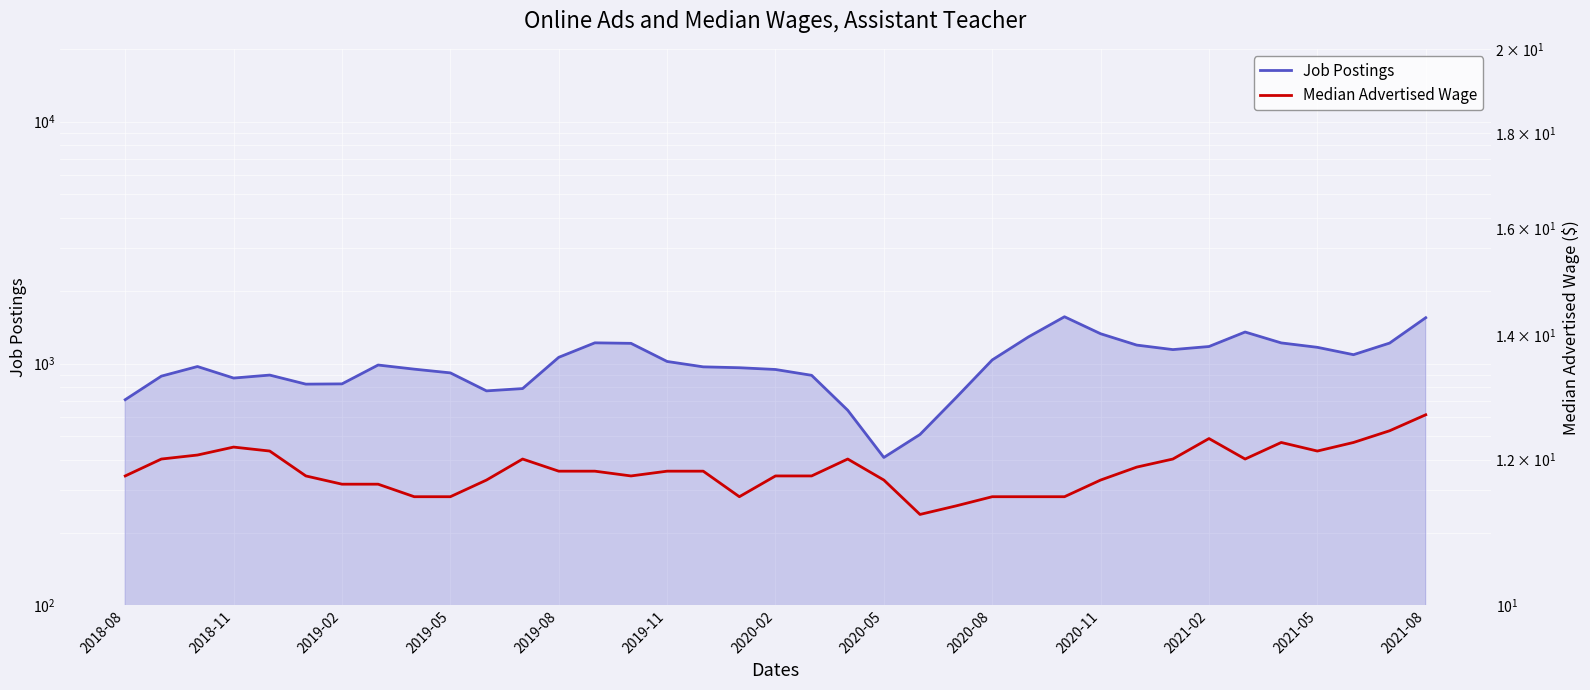

Reading left to right, transcribe all the data shown in this chart.

Job Postings: 709.0	887.0	972.0	871.0	896.0	822.0	824.0	986.0	948.0	915.0	771.0	788.0	1061.0	1218.0	1212.0	1020.0	969.0	961.0	945.0	894.0	641.0	409.0	509.0	723.0	1035.0	1288.0	1561.0	1328.0	1192.0	1142.0	1176.0	1350.0	1217.0	1167.0	1088.0	1215.0	1547.0
Median Advertised Wage: 11.8	12.0	12.1	12.2	12.1	11.8	11.6	11.6	11.4	11.4	11.7	12.0	11.8	11.8	11.8	11.8	11.8	11.4	11.8	11.8	12.0	11.7	11.2	11.3	11.4	11.4	11.4	11.7	11.9	12.0	12.3	12.0	12.2	12.1	12.2	12.4	12.7